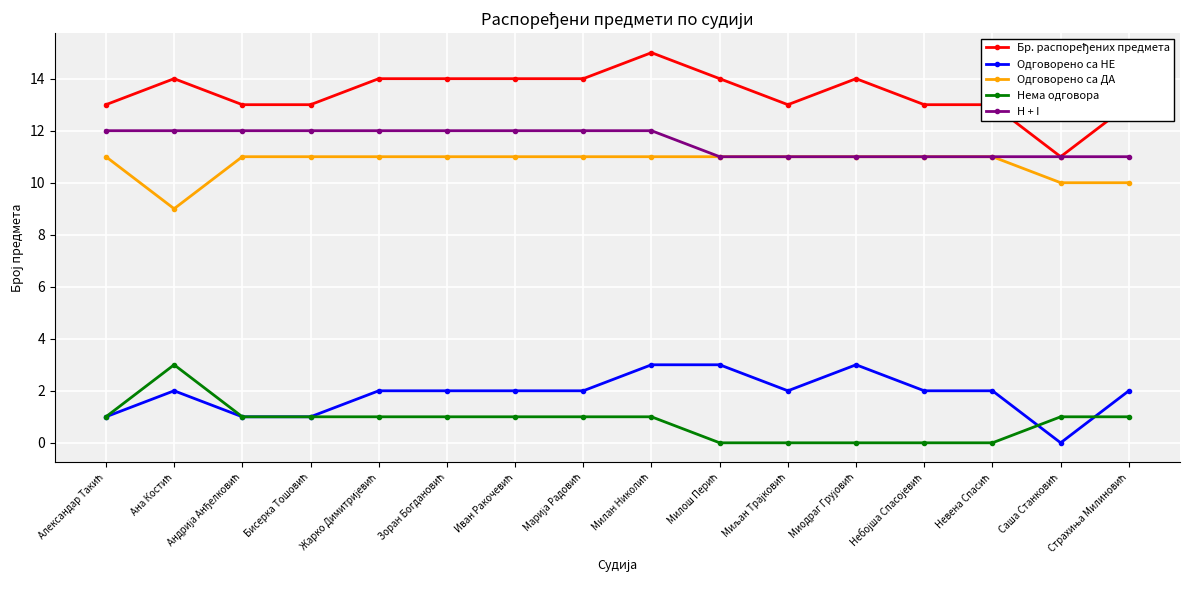

How many lines are shown in the chart?

5